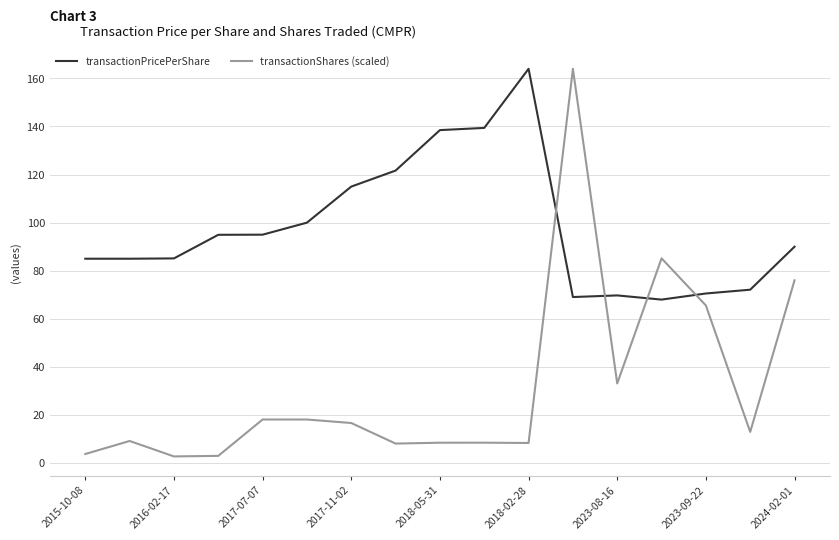

Rank the series by their average value, from highest to lowest.

transactionPricePerShare, transactionShares (scaled)